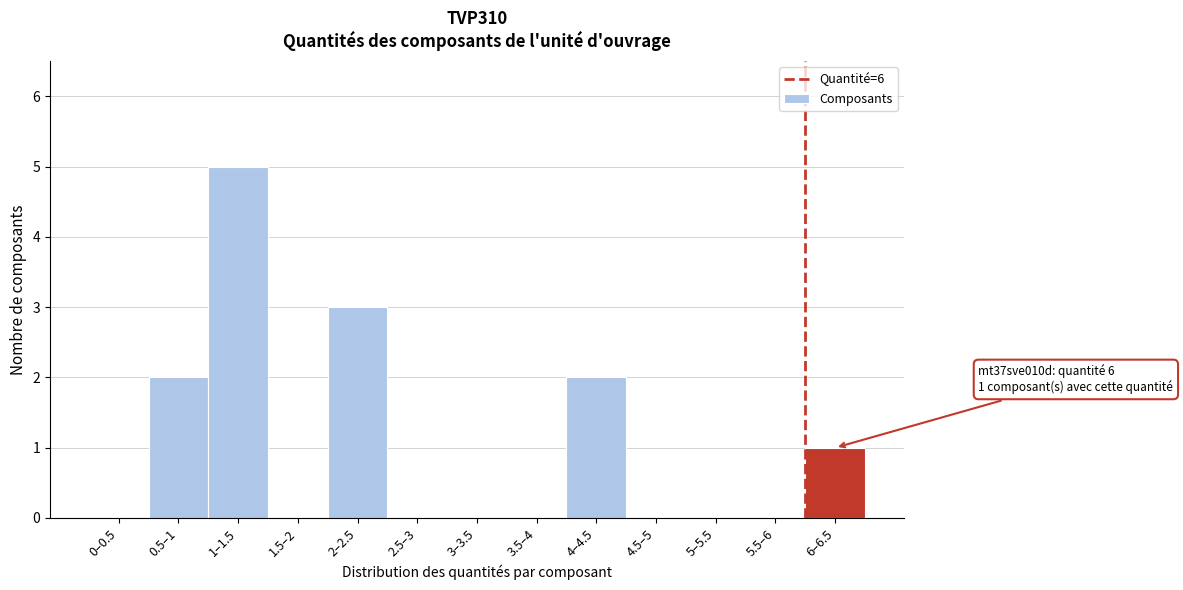

Reading left to right, list all the values displayed in this chart.

0–0.5=0	0.5–1=2	1–1.5=5	1.5–2=0	2–2.5=3	2.5–3=0	3–3.5=0	3.5–4=0	4–4.5=2	4.5–5=0	5–5.5=0	5.5–6=0	6–6.5=1